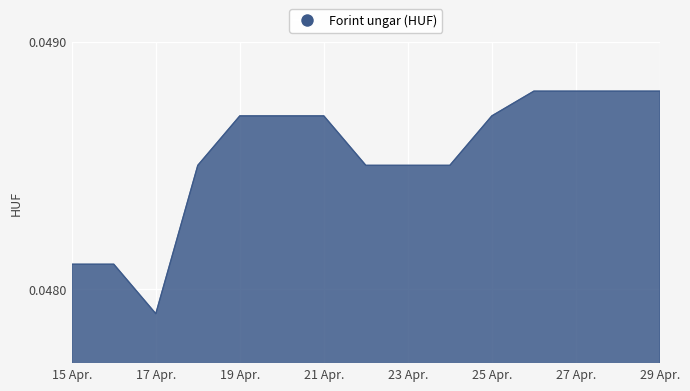

Is this an area chart (filled region under the line)?

Yes